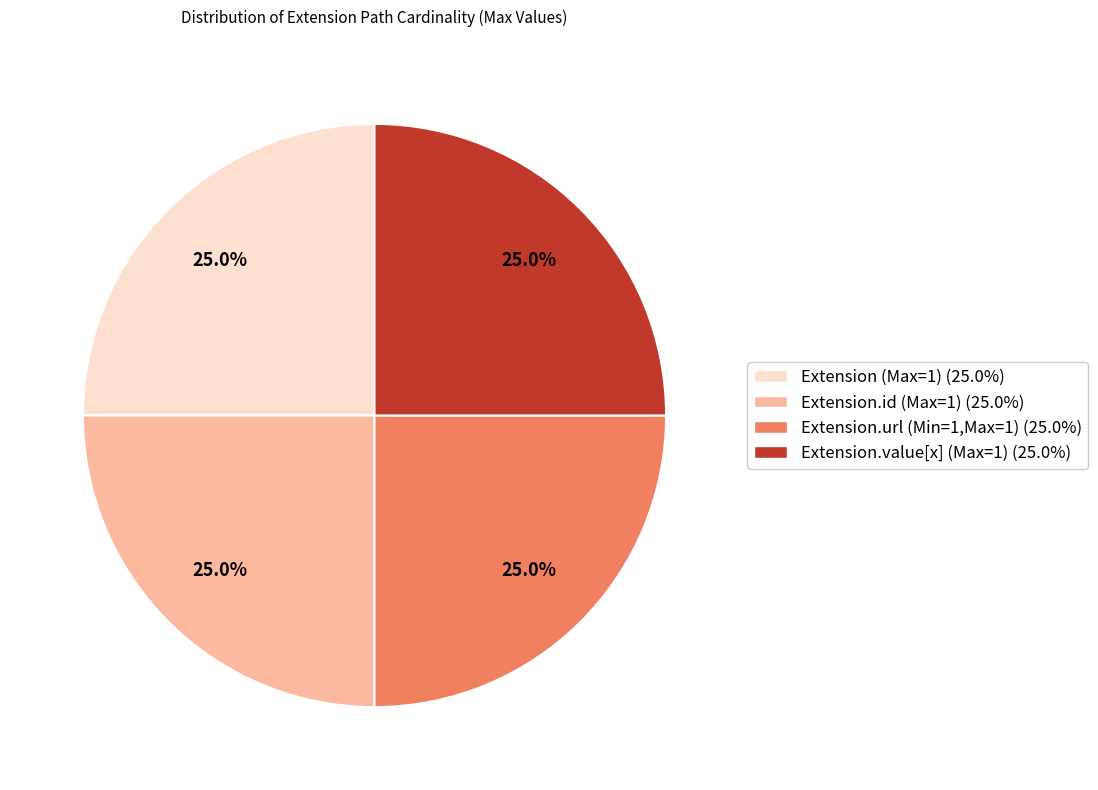

Is there a majority slice in this chart?

No